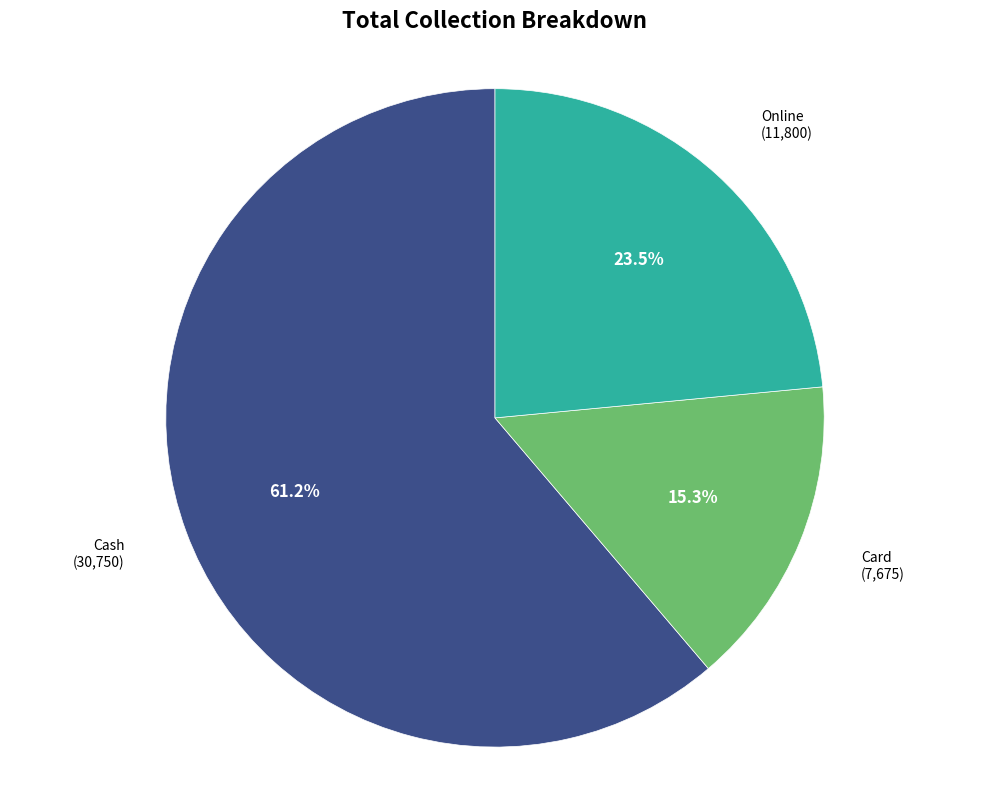

Between Card and Online, which is larger?

Online